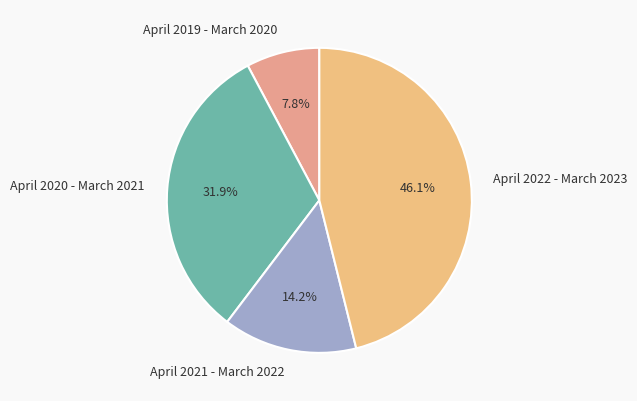

Does April 2019 - March 2020 represent more than half of the total?

No